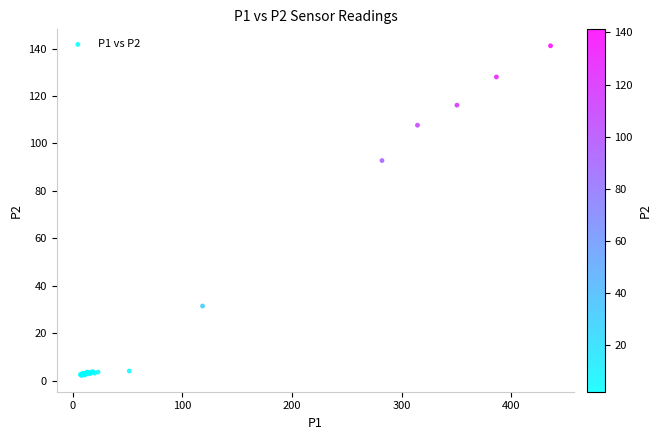

What Y value in the scatter plot is closest to 71?

92.8